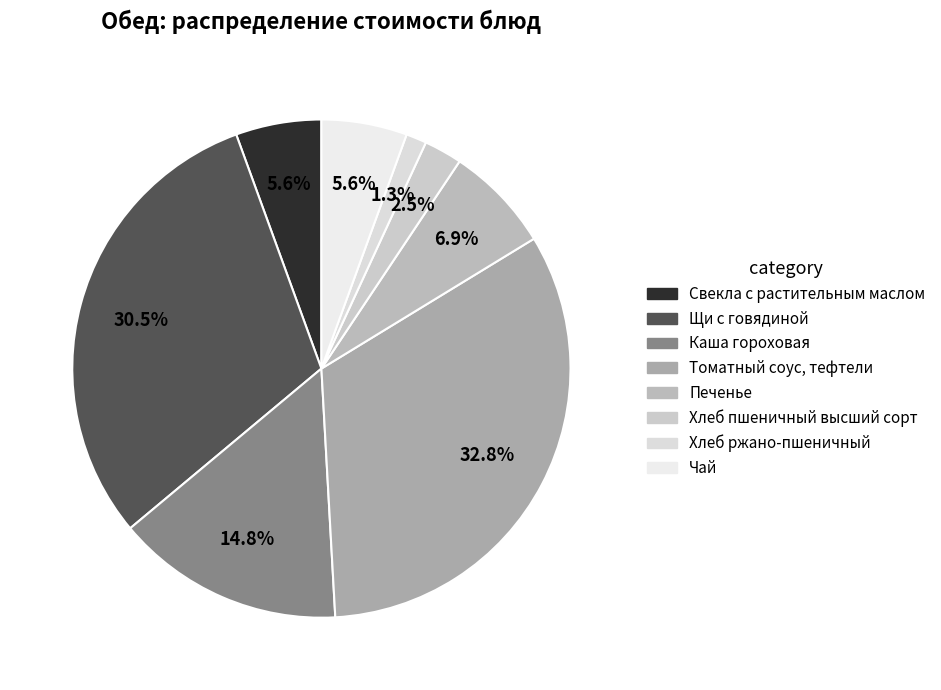

Is it true that Хлеб ржано-пшеничный is 11% of the pie?

False